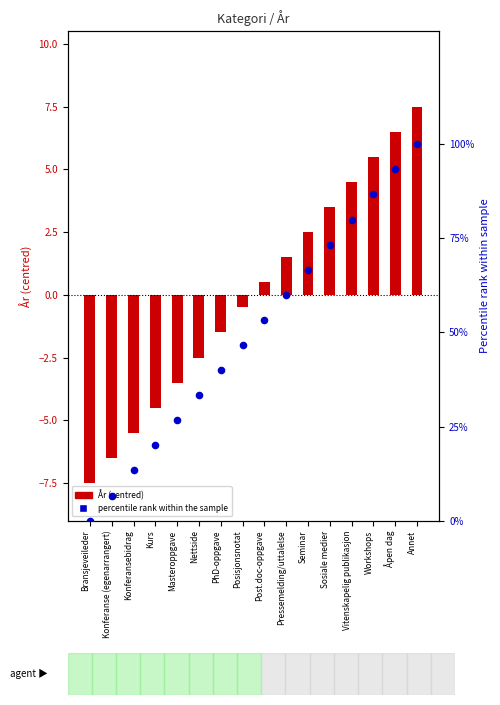

Between Kurs and Åpen dag, which is larger?

Åpen dag